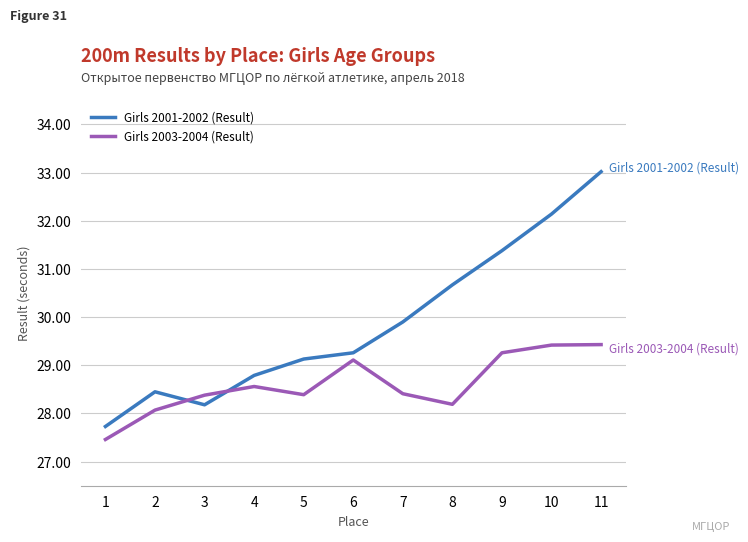

The value of Girls 2001-2002 (Result) at 11 is 33.0. True or false?

True